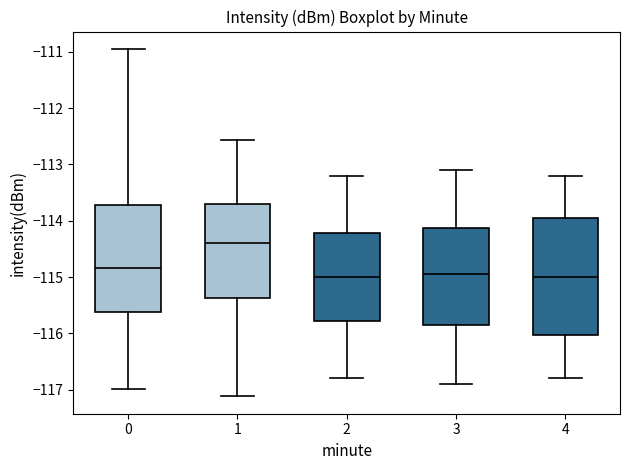

Where does the lower whisker of the box at x = 1 end on the y-axis? The values are not printed on the chart, so give them approximately, as read against the axis.

-117.1